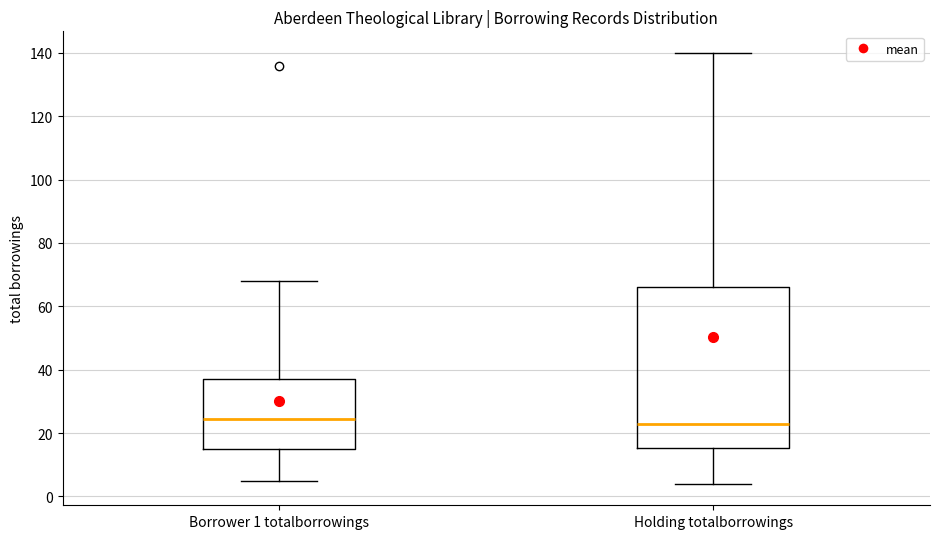

Reading left to right, read every box against the y-axis: the position of its median line, the range the box covers, and the ends of its whiskers. The values are not printed on the chart, so give them approximately, as read against the axis.

Borrower 1 totalborrowings: median 24, box 16 to 38, whiskers 6 to 68
Holding totalborrowings: median 24, box 16 to 66, whiskers 4 to 140